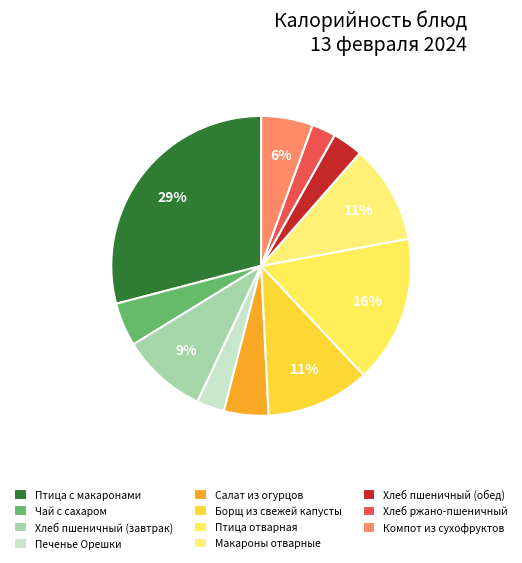

Which slice is the smallest?

Хлеб ржано-пшеничный